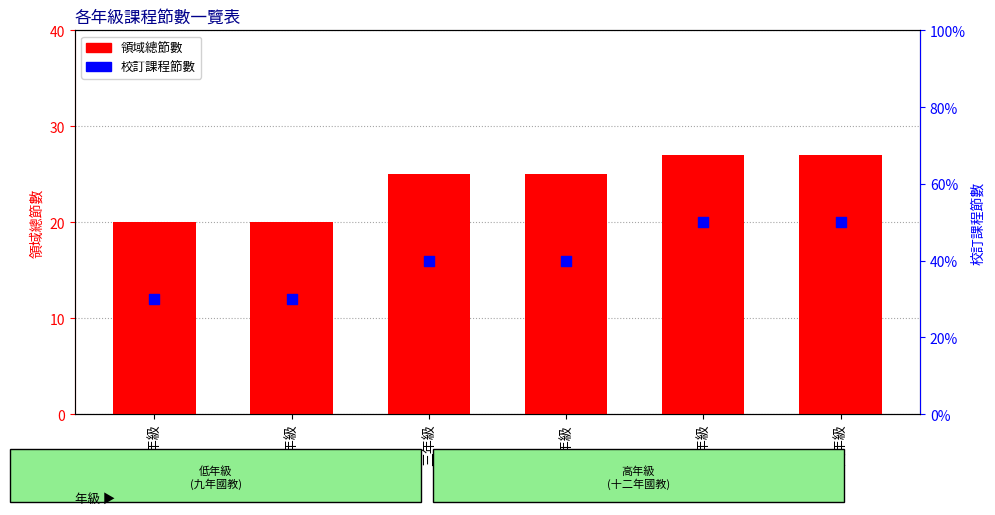

Is the value of 校訂課程 at 六年級 greater than the value of 領域總節數 at 四年級?

No